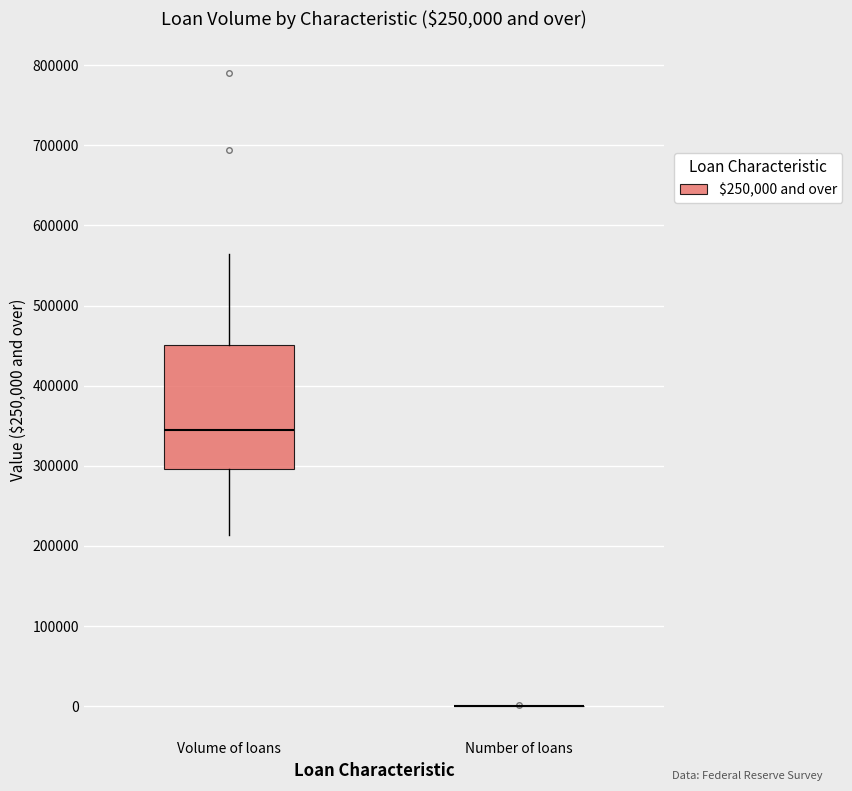

Reading left to right, read every box against the y-axis: the position of its median line, the range the box covers, and the ends of its whiskers. The values are not printed on the chart, so give them approximately, as read against the axis.

Volume of loans: median 350000, box 300000 to 450000, whiskers 210000 to 560000
Number of loans: box collapsed to a line at 0, whiskers 0 to 0